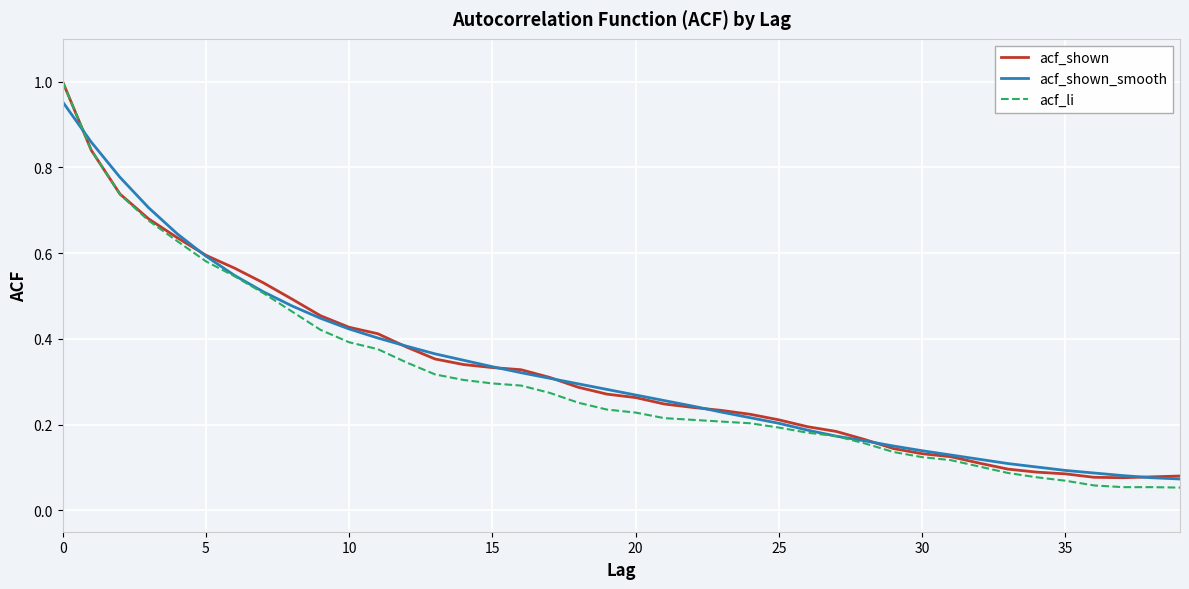

Which series has the largest range (max minus min)?

acf_li